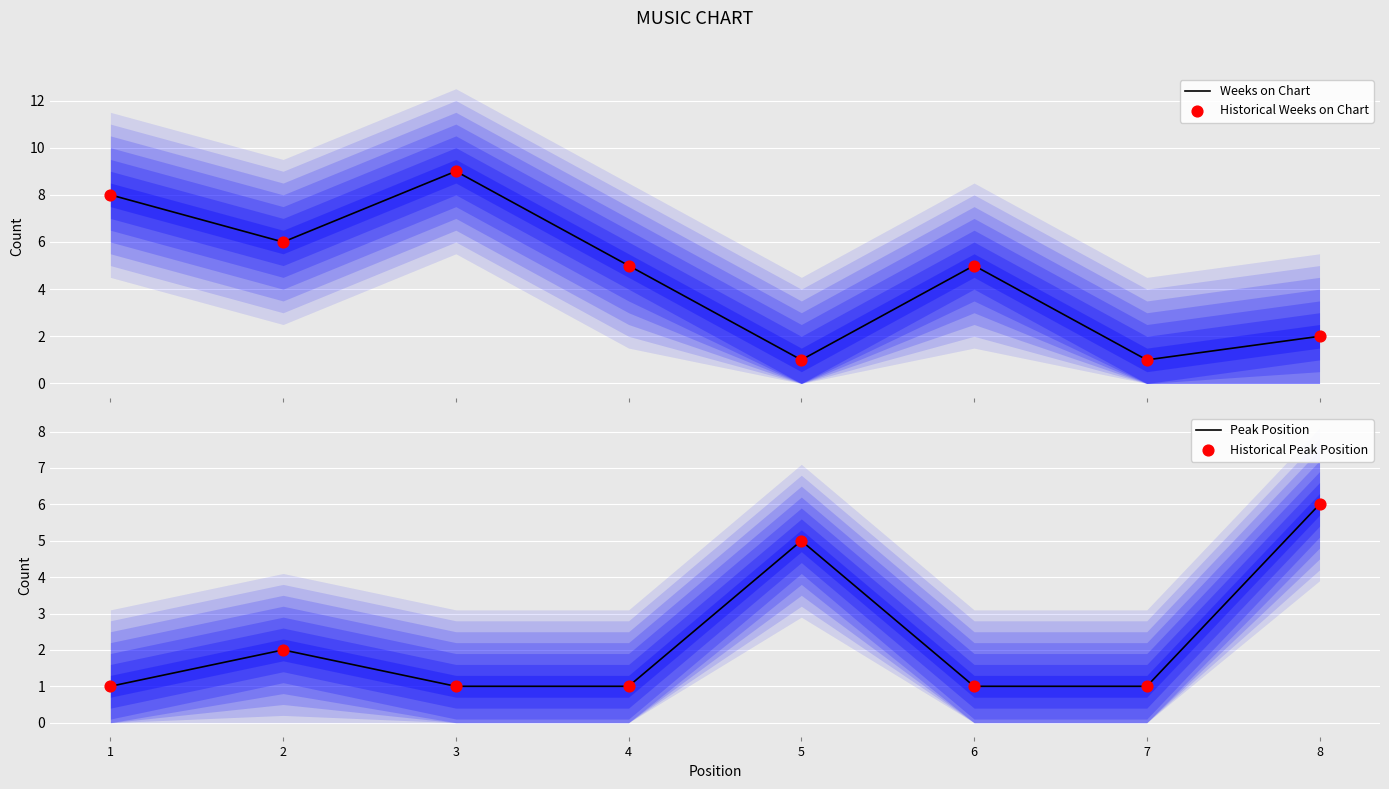

Which series has the largest Y range (max minus min)?

Weeks on Chart